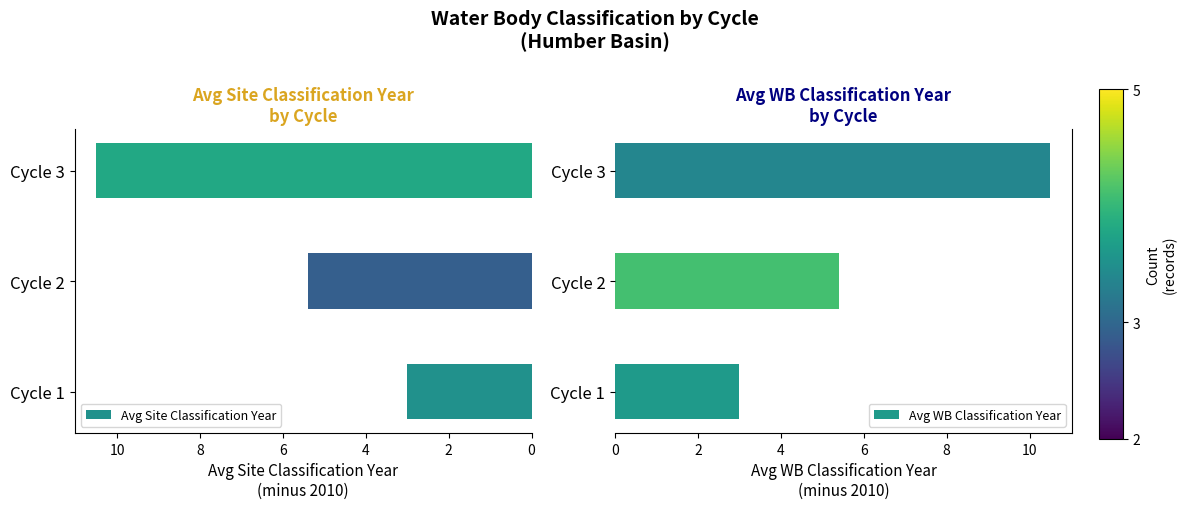

How many data points in Avg WB Classification Year are above 5?

2